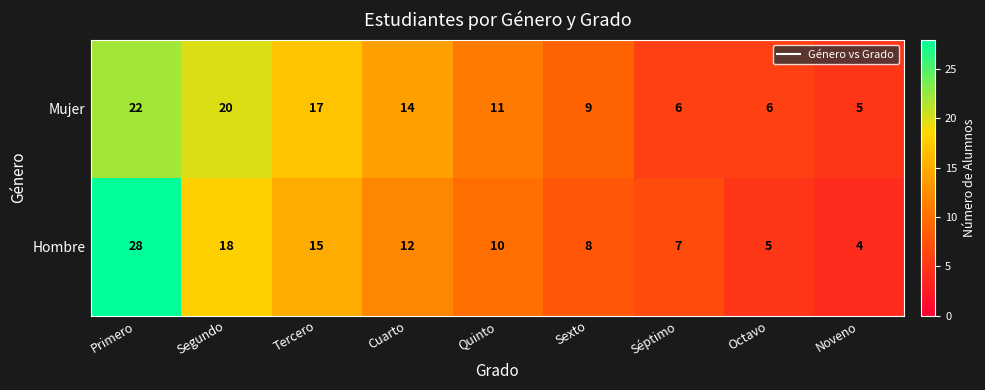

Is it true that Mujer equals 5 at Noveno?

True